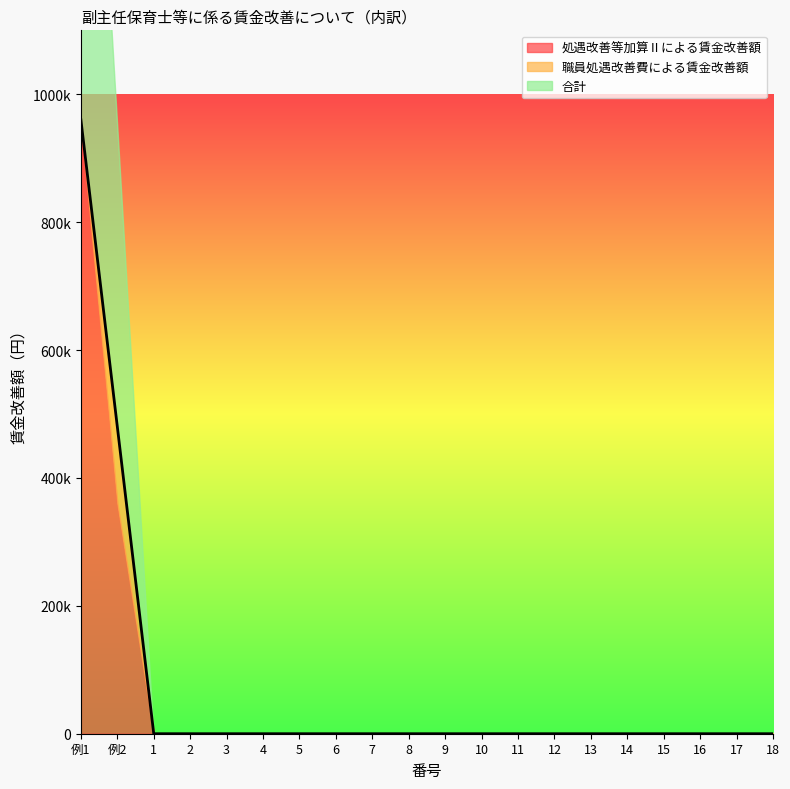

True or false: 合計 has a value of -317008 at 15.

False